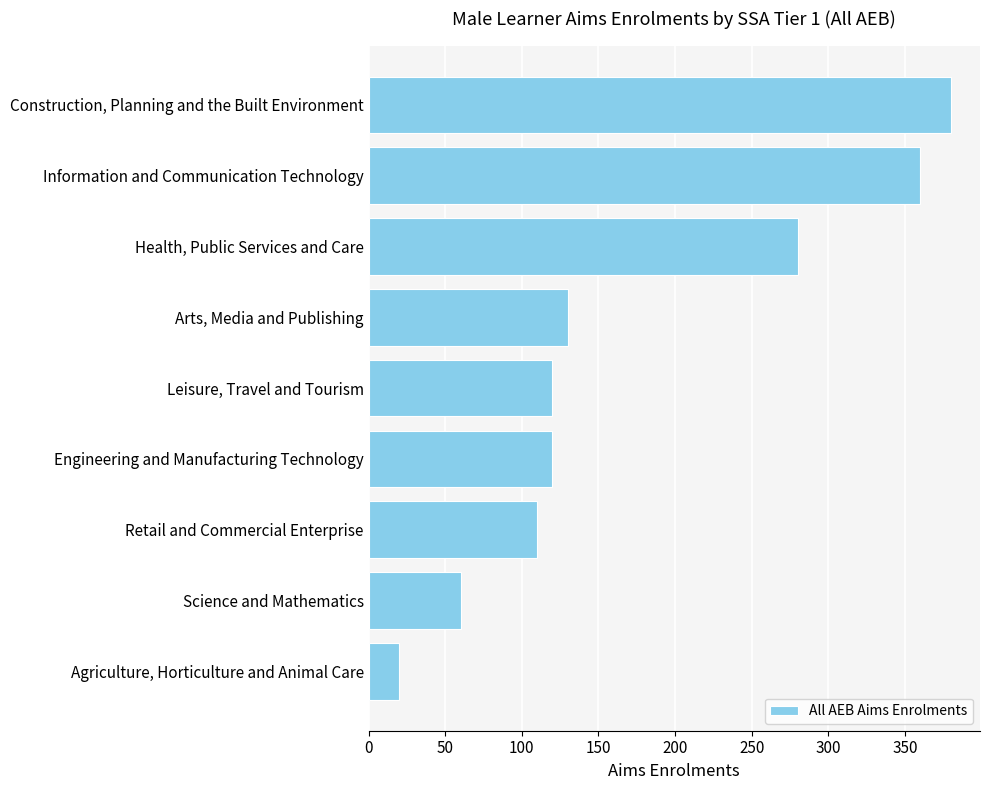

Where is the data nearest to the value 200?

Arts, Media and Publishing